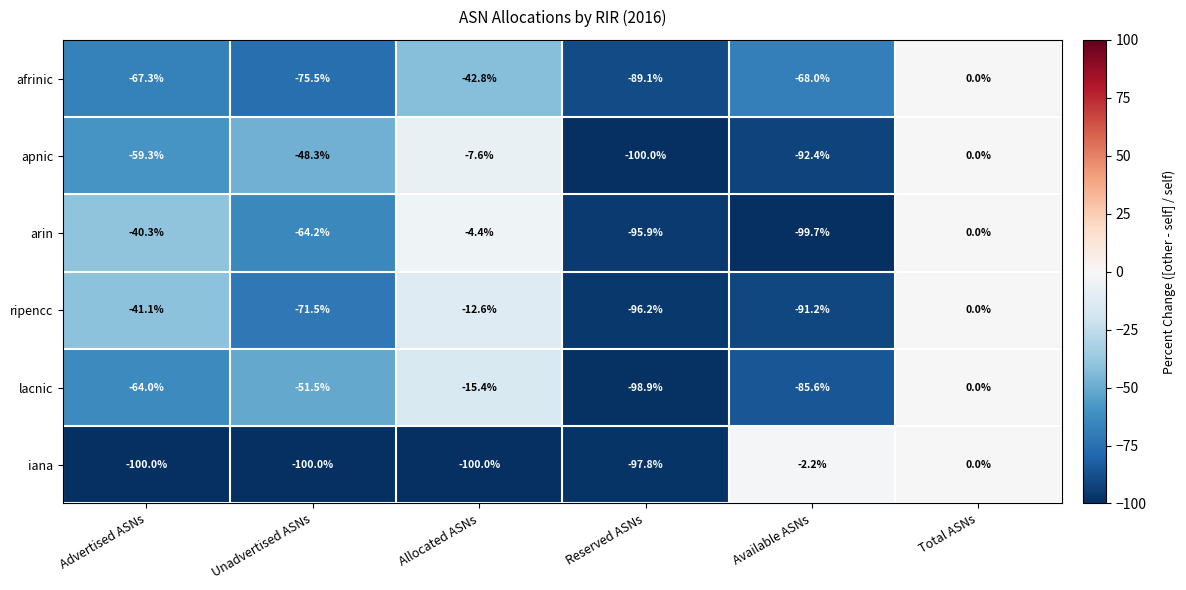

The value of apnic at Available ASNs is -92.4. True or false?

True